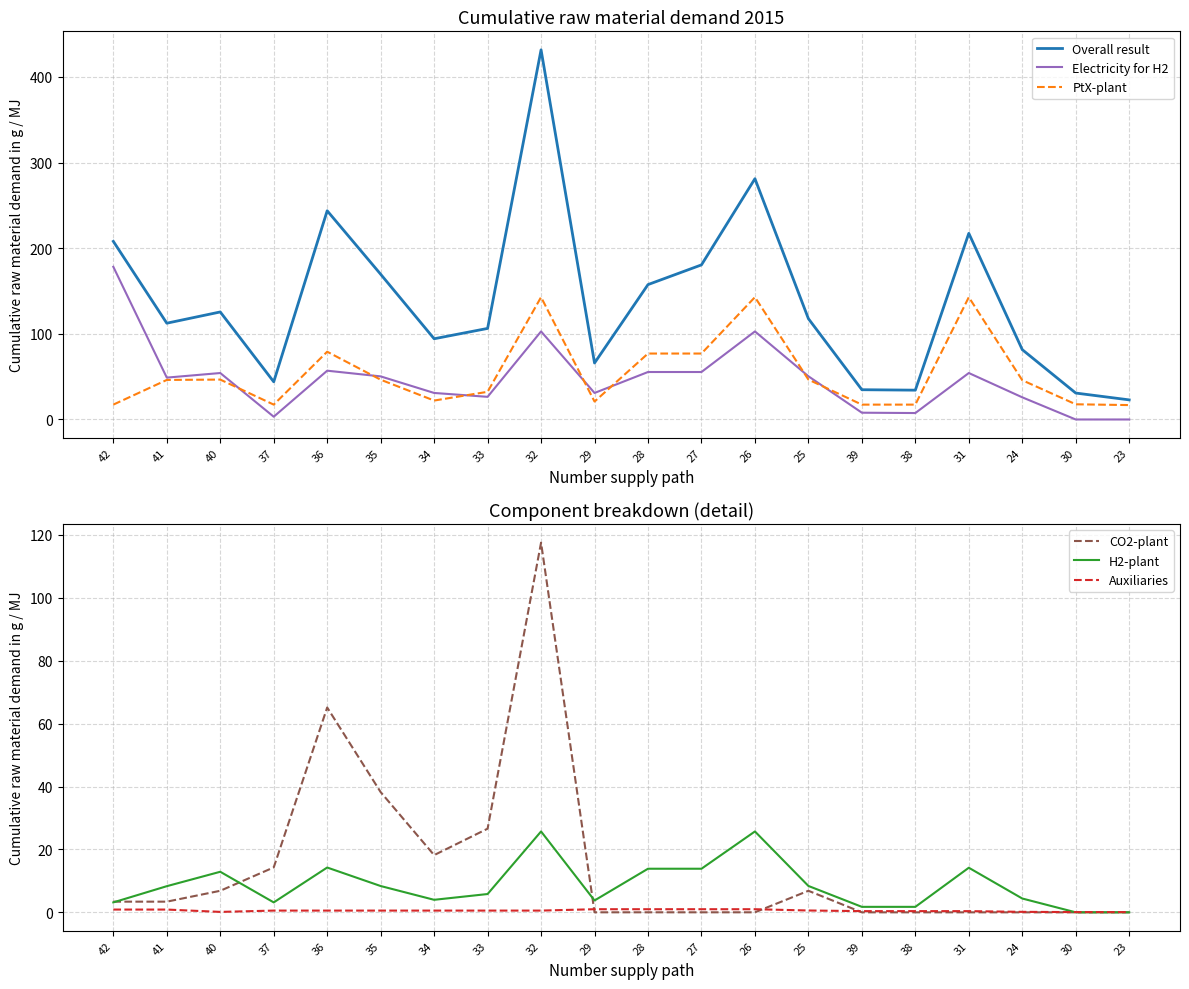

Is the value of Auxiliaries at 40 greater than the value of H2-plant at 36?

No